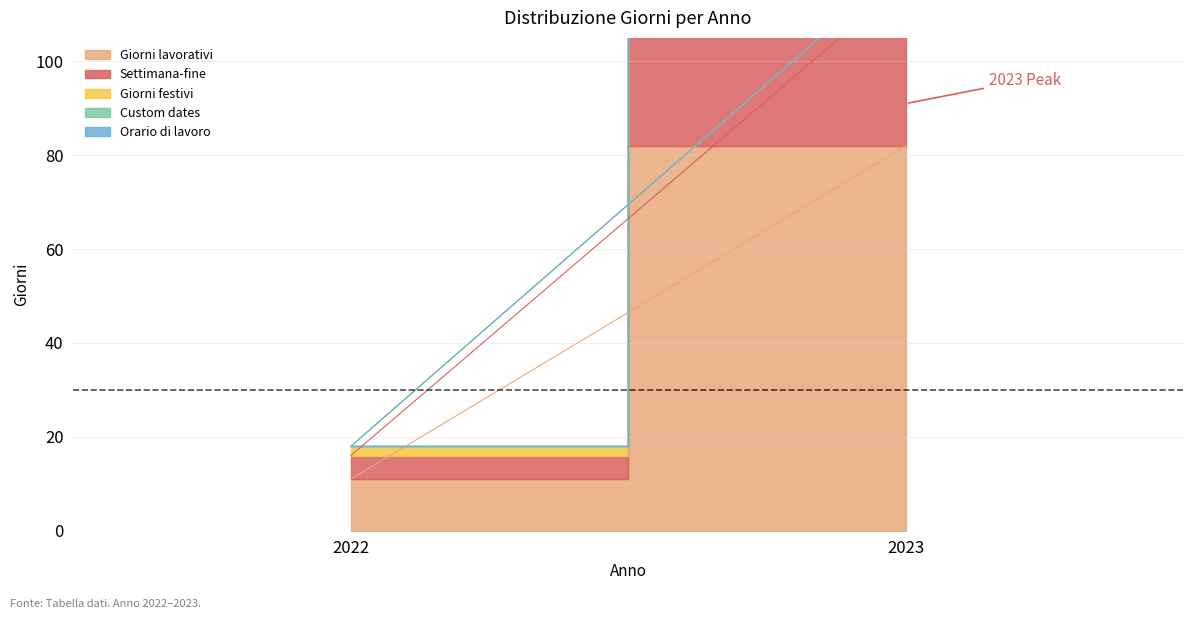

The Giorni lavorativi series shows 82 at 2023. True or false?

True